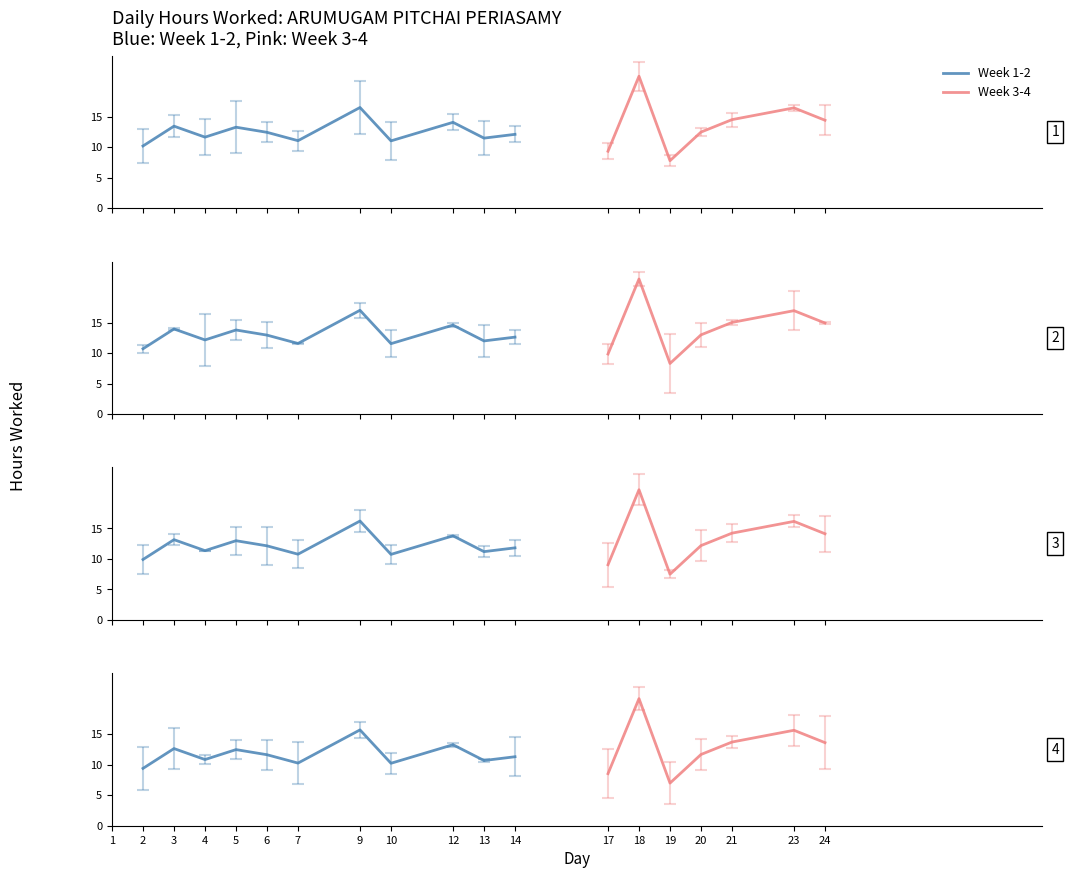

What is the change in value from 2 to 6?

+2.2